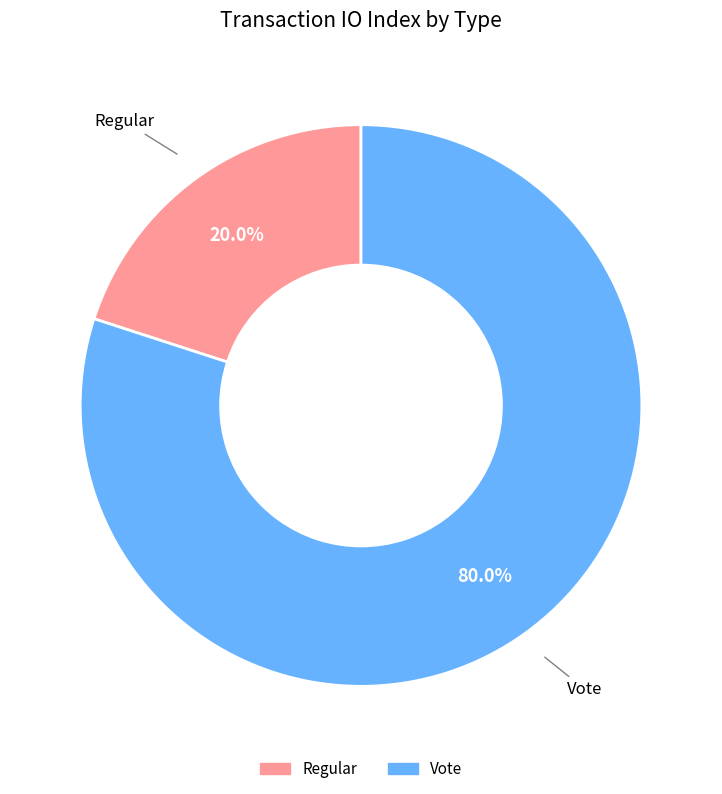

Is there any slice that represents more than half of the pie?

Yes